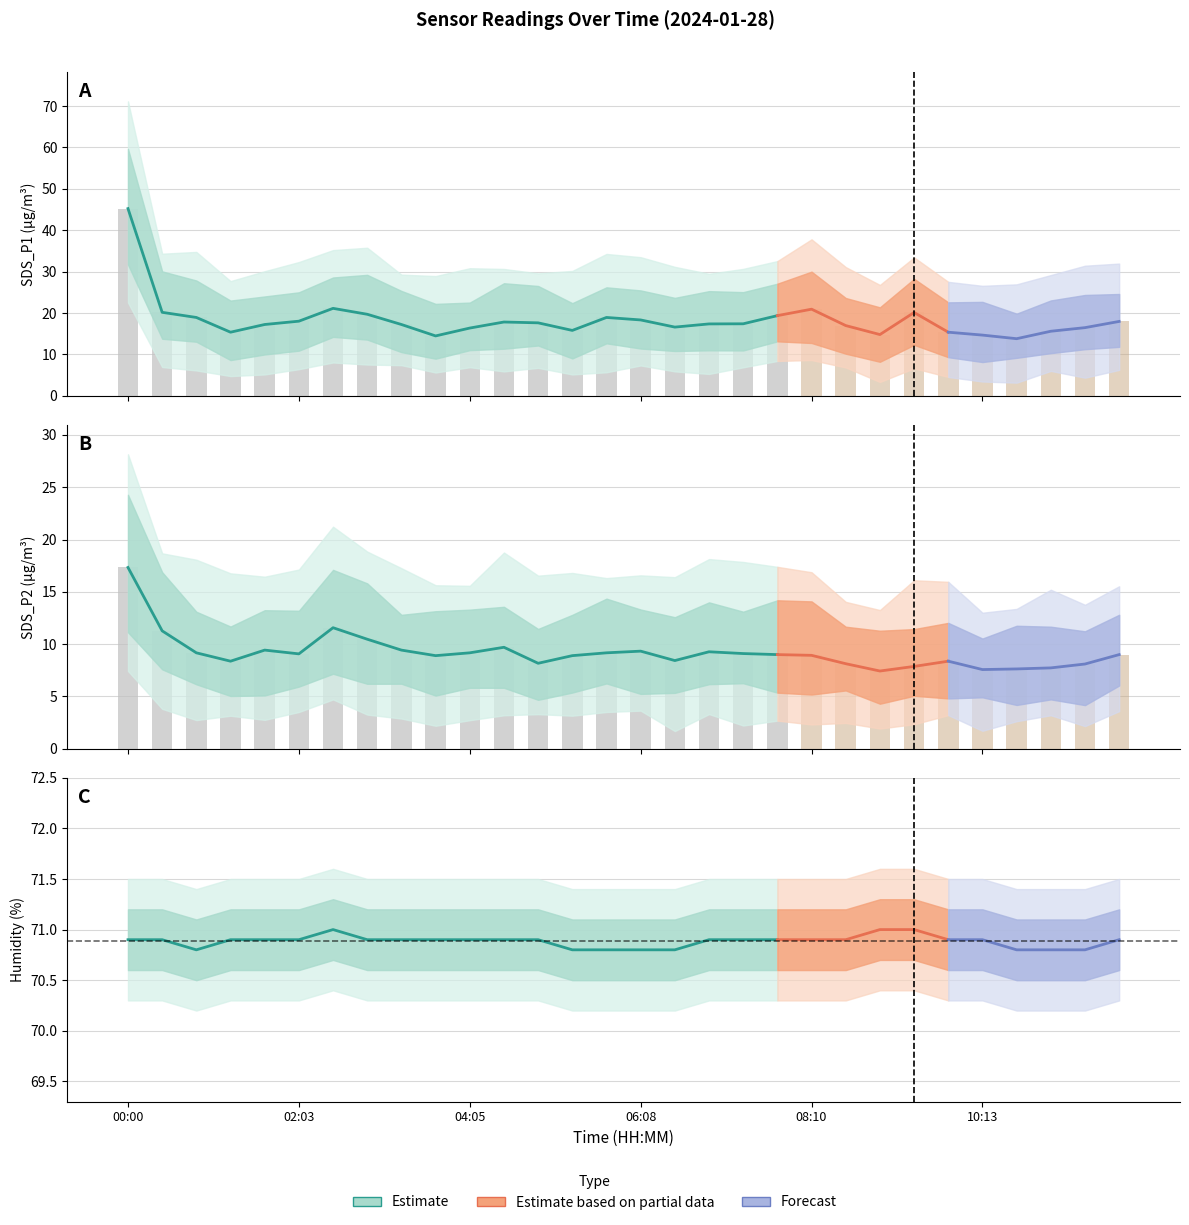

List the labels in order of Humidity value, smallest first.

00:49, 05:19, 05:43, 06:08, 06:32, 10:37, 11:02, 11:26, 00:00, 00:25, 01:14, 01:38, 02:03, 02:52, 03:16, 03:41, 04:05, 04:30, 04:54, 06:57, 07:21, 07:46, 08:10, 08:35, 09:48, 10:13, 11:51, 02:27, 08:59, 09:24